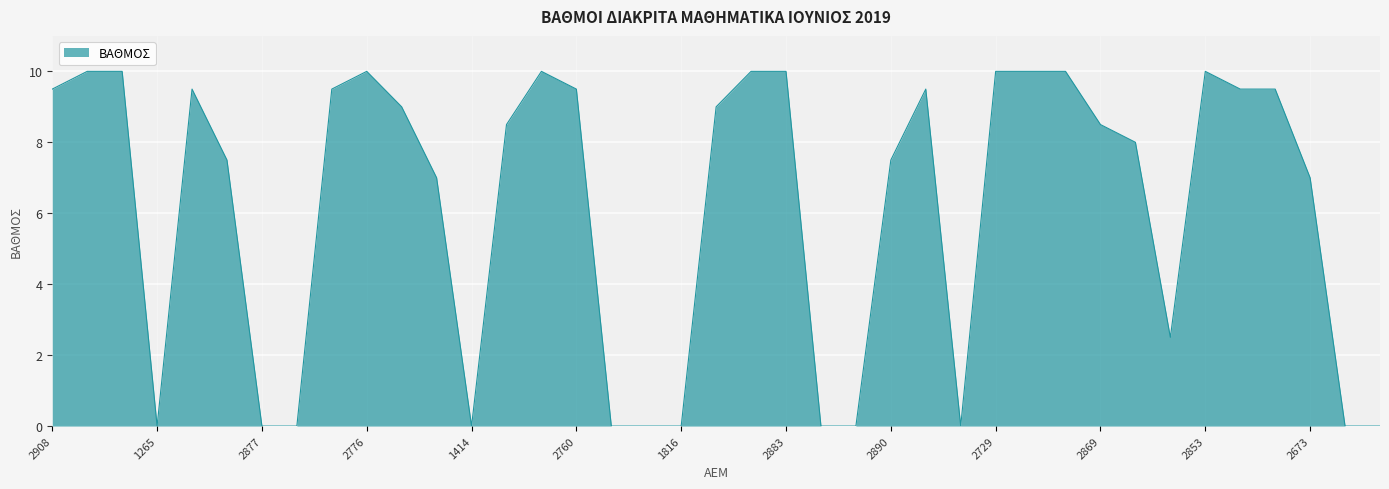

What is the greatest value displayed?

10.0